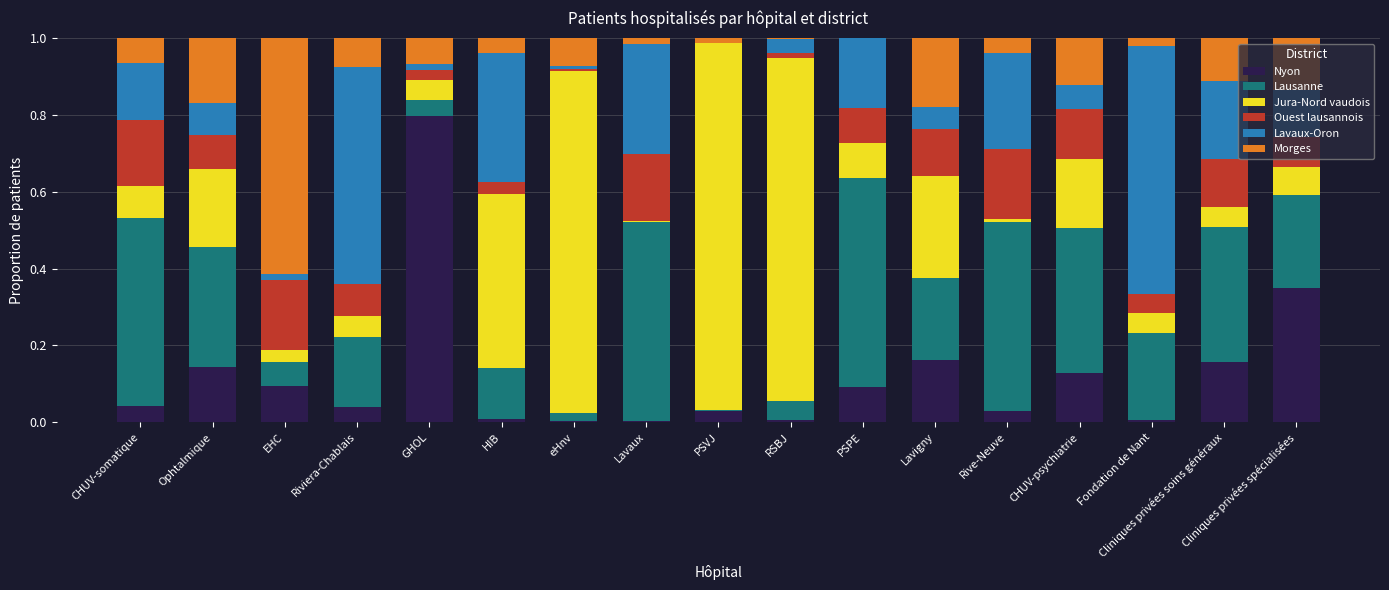

Does the chart contain stacked bars?

Yes